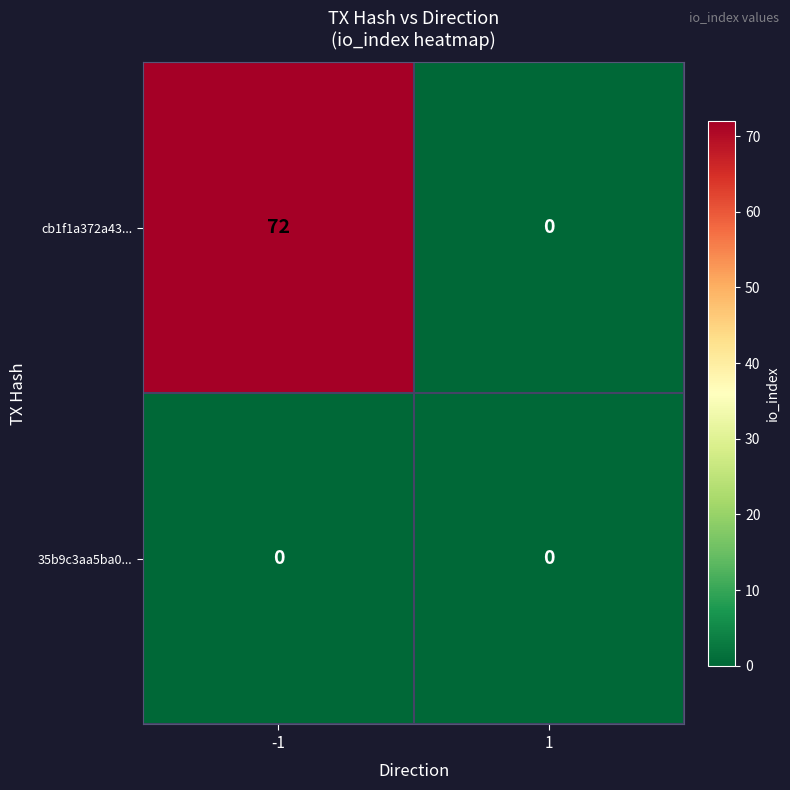

What is the sum of the cb1f1a372a43... values at 1 and -1?

72